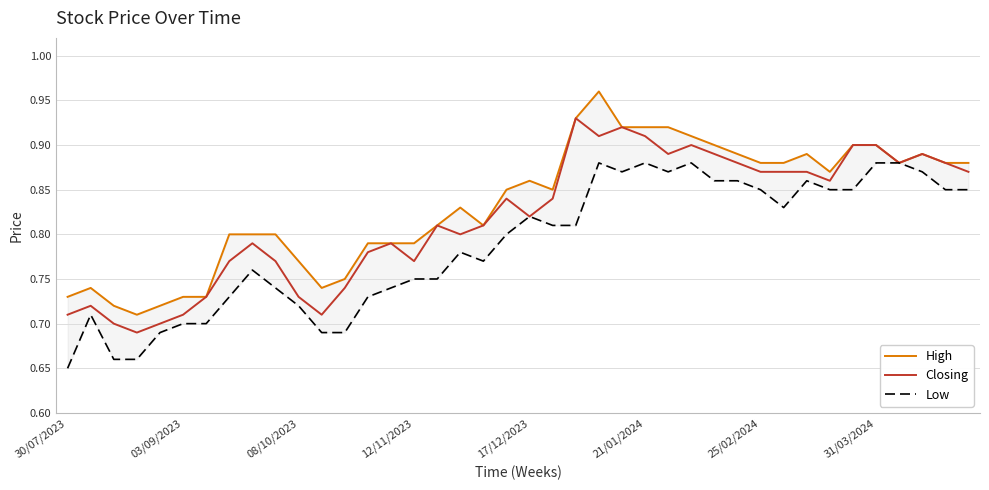

What is the lowest value of the High series?

0.7